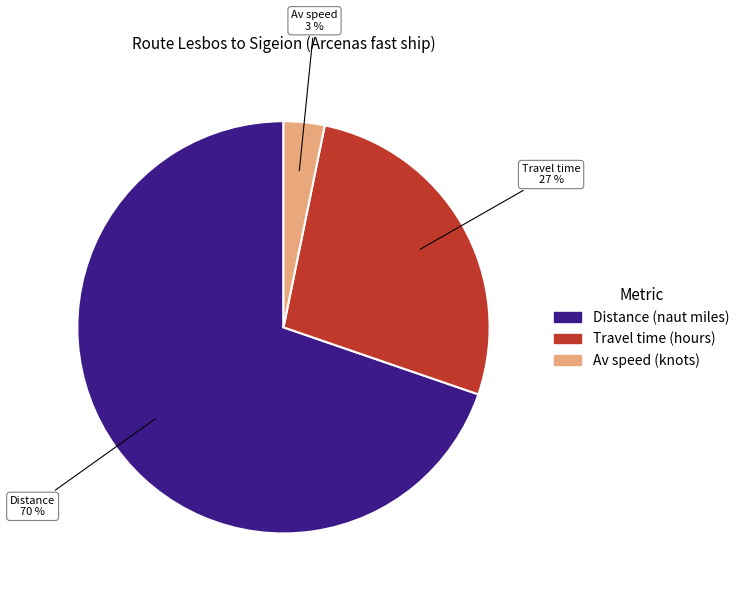

Does any single category account for the majority?

Yes